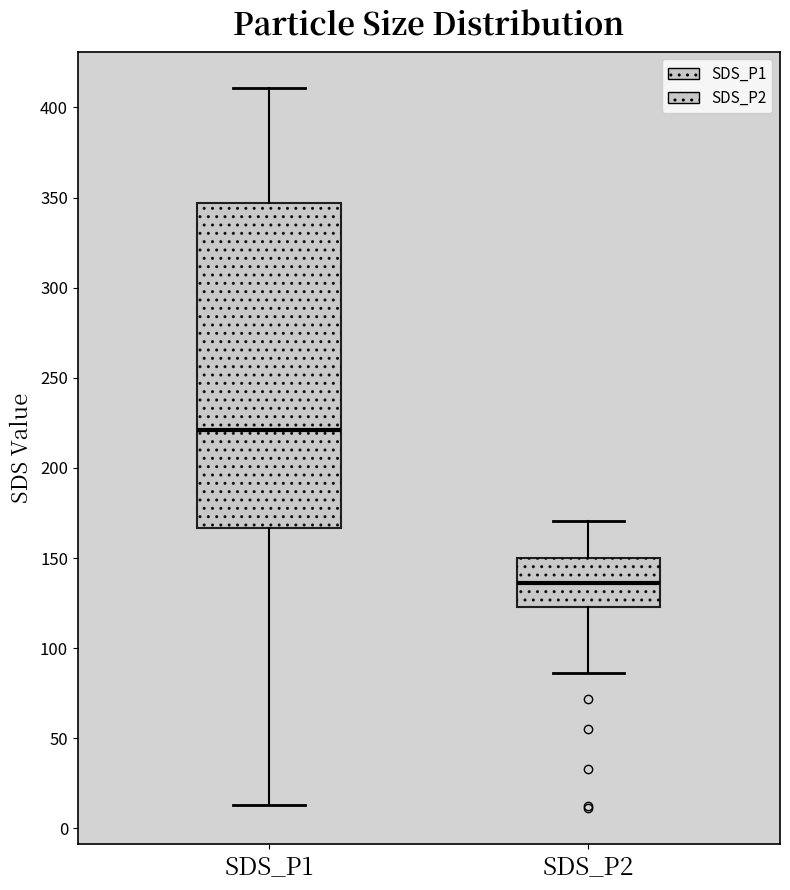

Where does the median line of the box for SDS_P2 sit on the y-axis? The values are not printed on the chart, so give them approximately, as read against the axis.

135